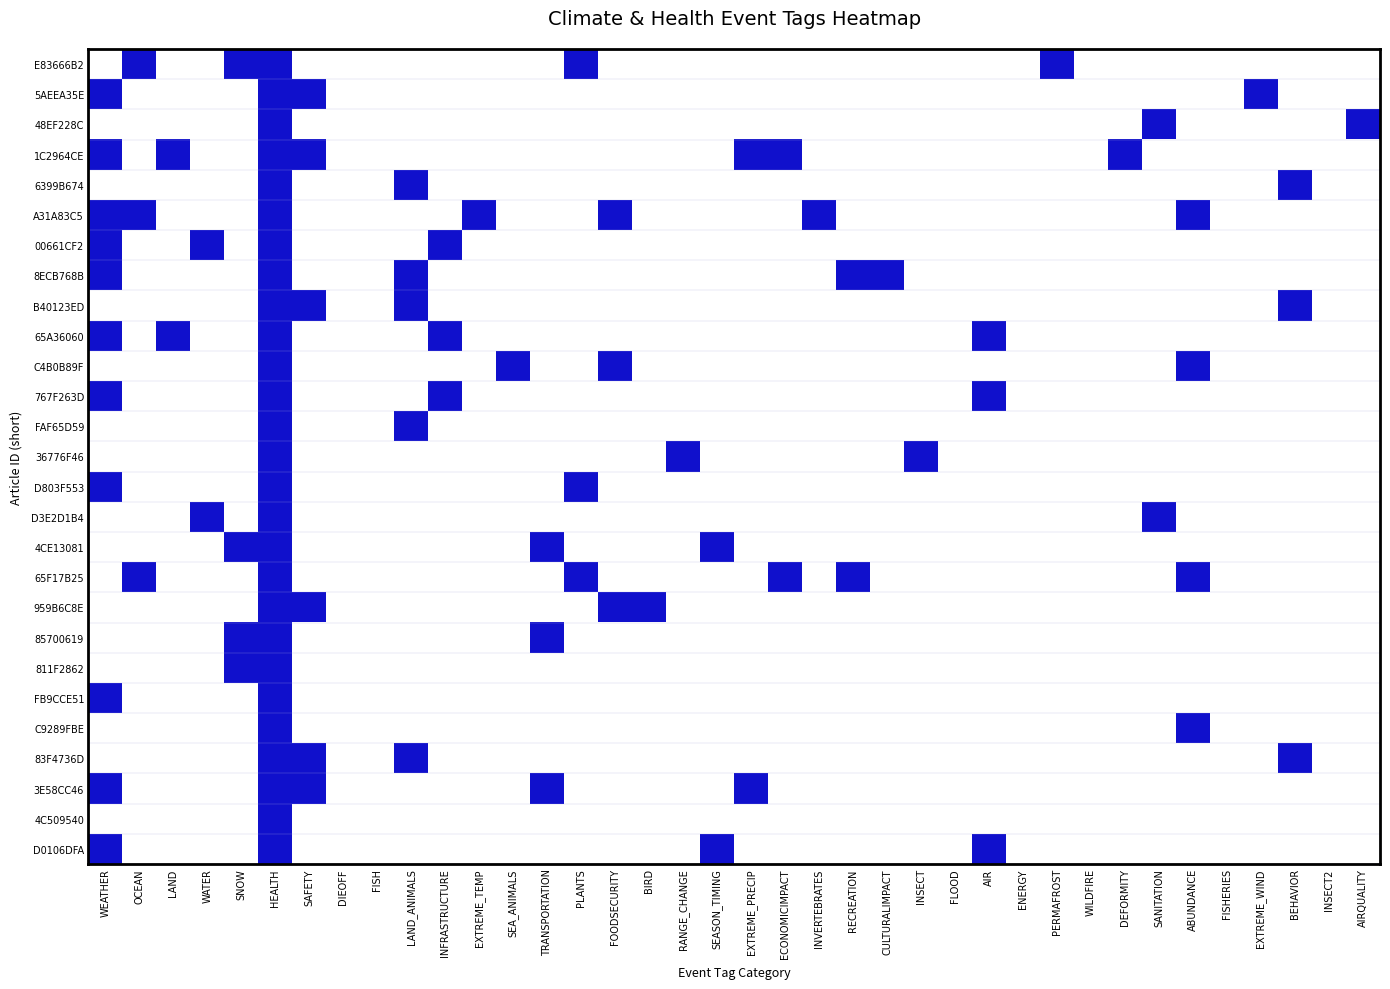

Which series has the largest total across all categories?

1C2964CE